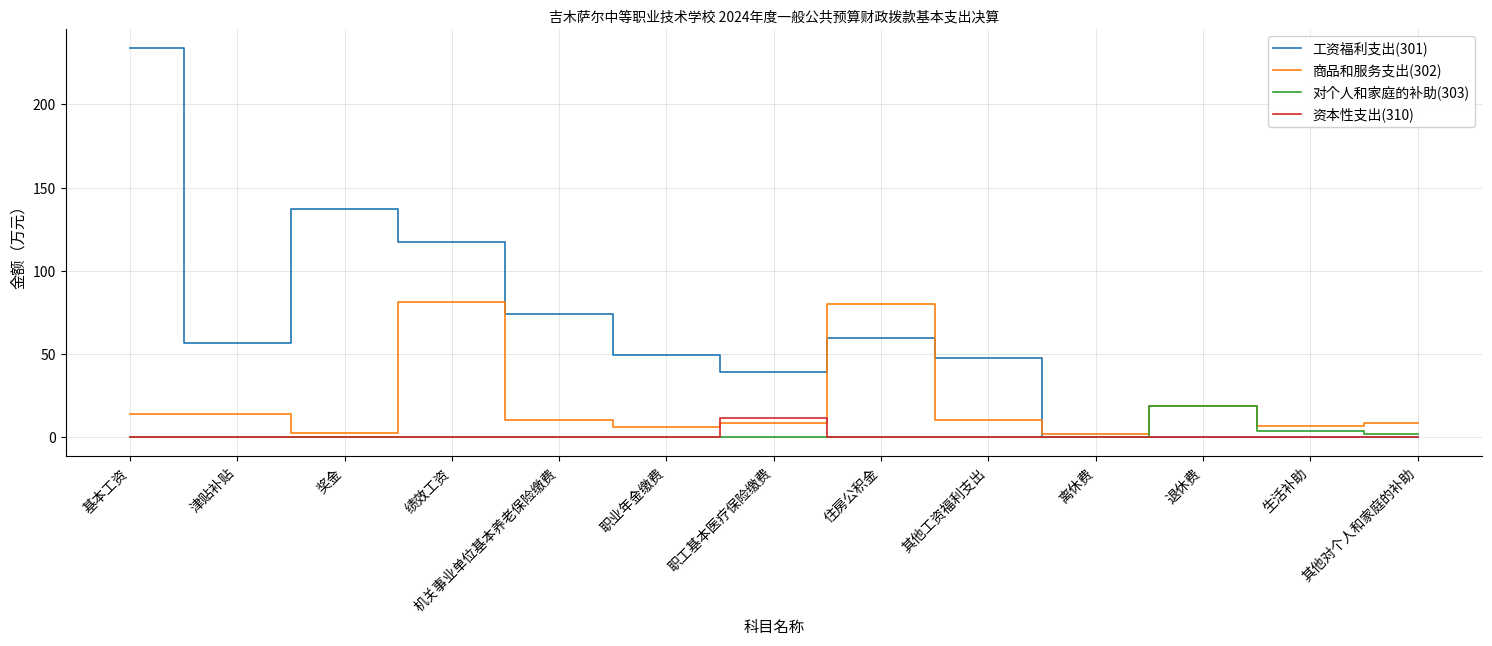

What are all the series names shown in the legend?

工资福利支出(301), 商品和服务支出(302), 对个人和家庭的补助(303), 资本性支出(310)